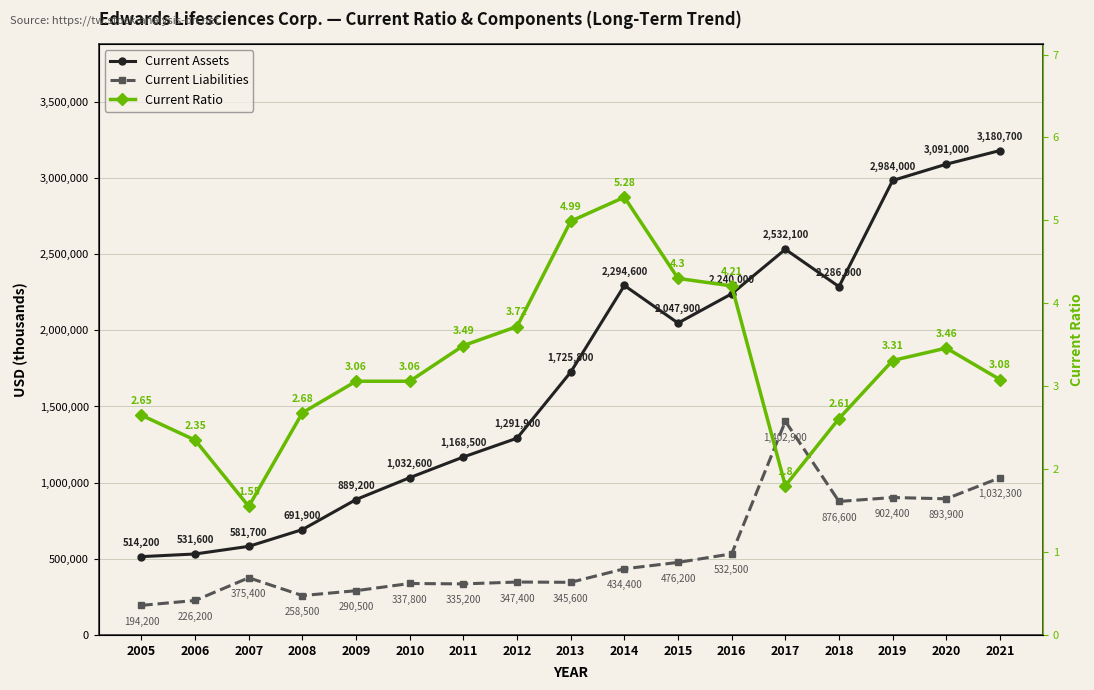

Is it true that Current Ratio equals 4.2 at 2016?

True